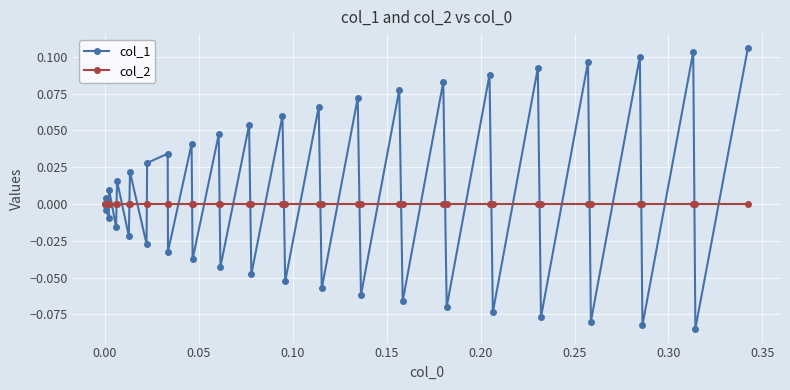

List the series in order of their peak value, highest first.

col_1, col_2